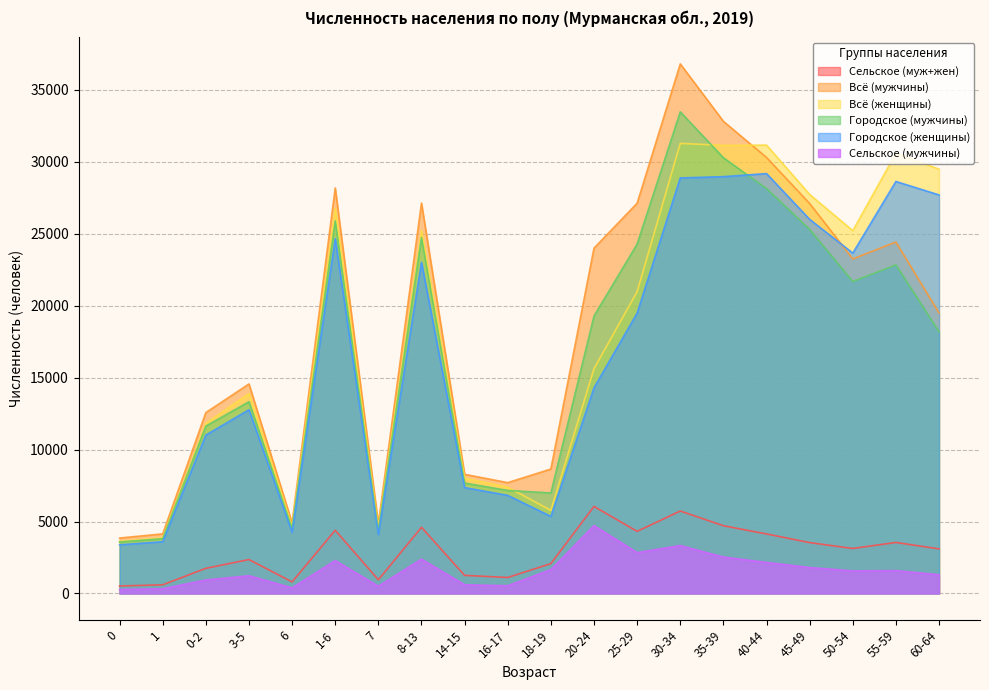

What is the difference between the Городское (женщины) values at 60-64 and 16-17?

20878